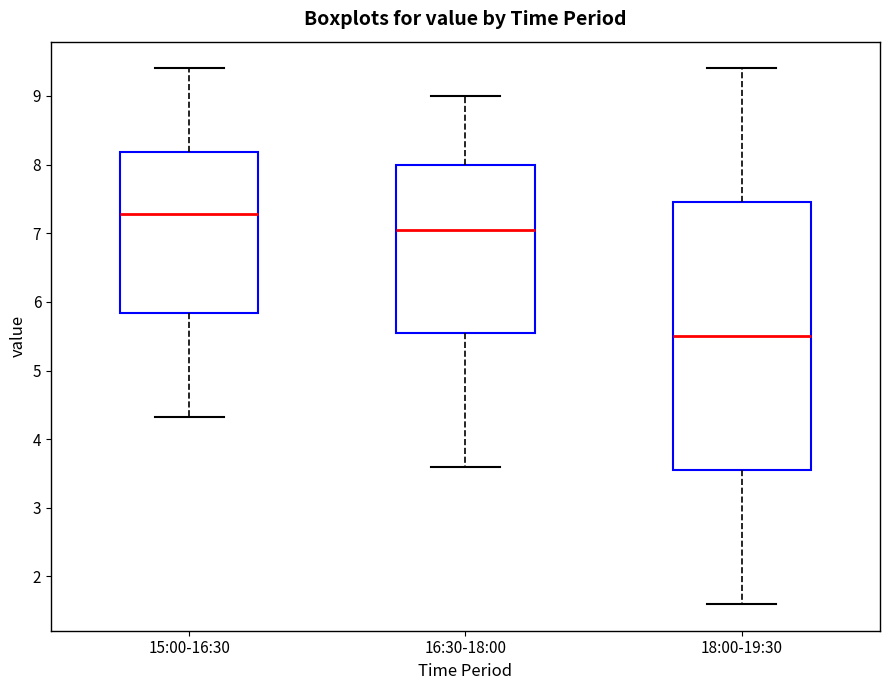

Which box is the tallest, from its lower edge to its upper edge?

18:00-19:30